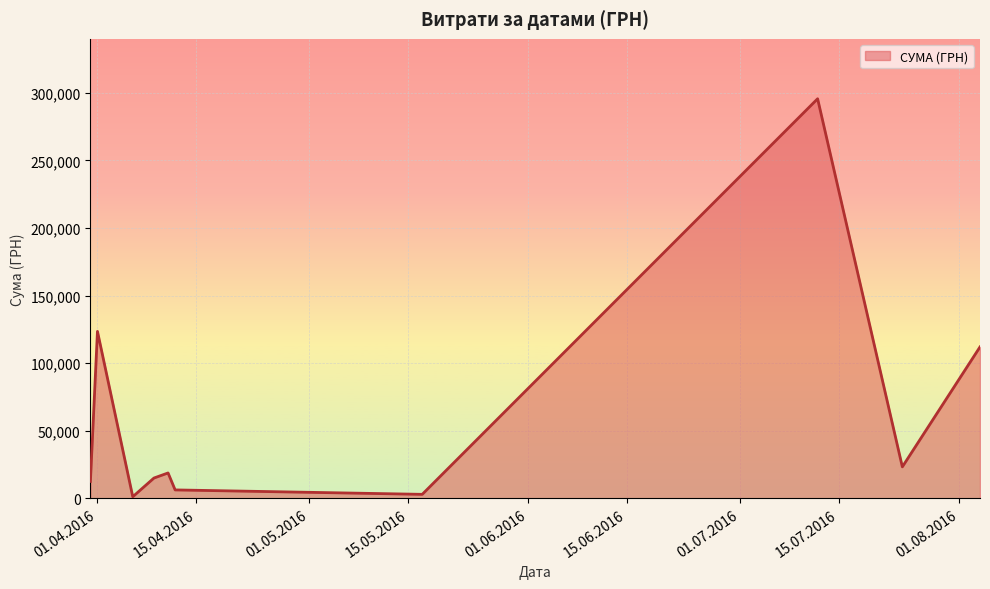

What is the difference between the maximum and minimum values?

294527.0